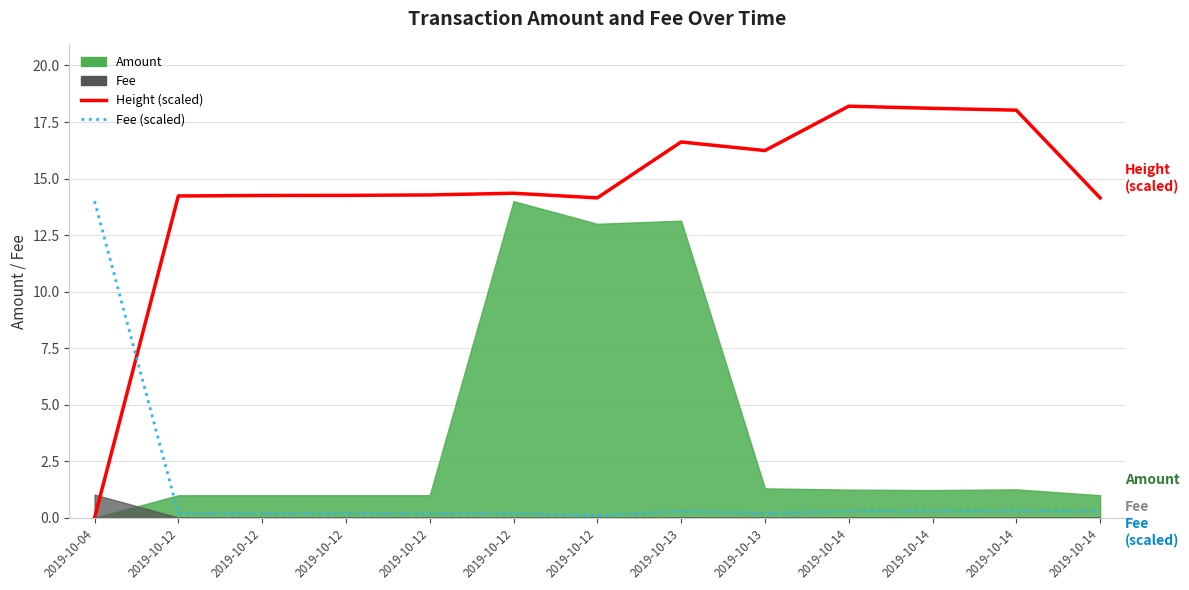

What is the total value across all series at 2019-10-14?

18.5